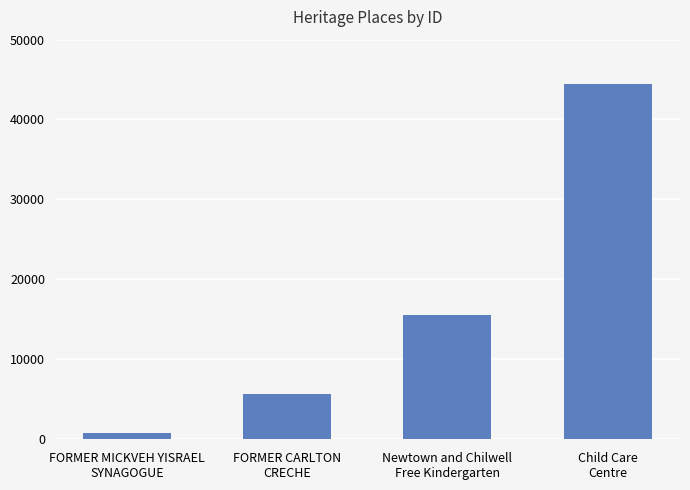

What is the sum of the values at Newtown and Chilwell
Free Kindergarten and Child Care
Centre?

59989